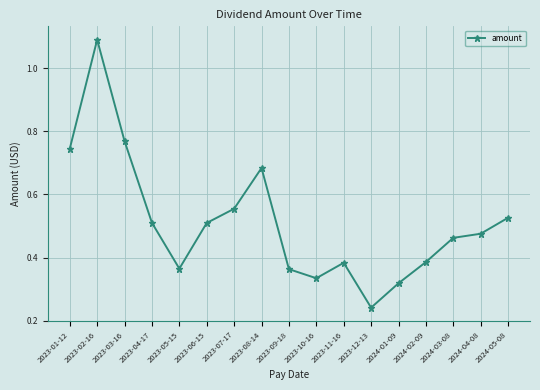

Is it true that the value at 2023-09-18 is 0.5?

False